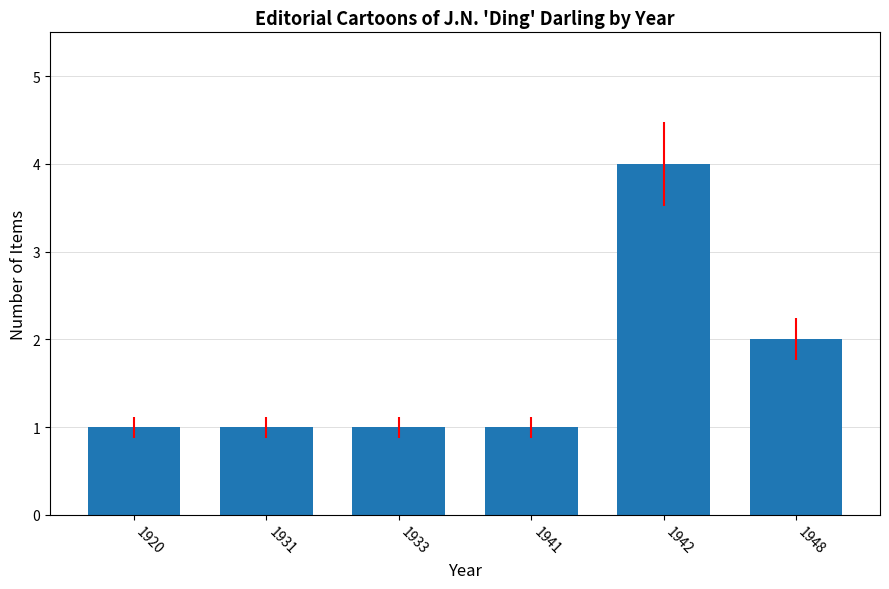

What is the minimum value shown in the chart?

1